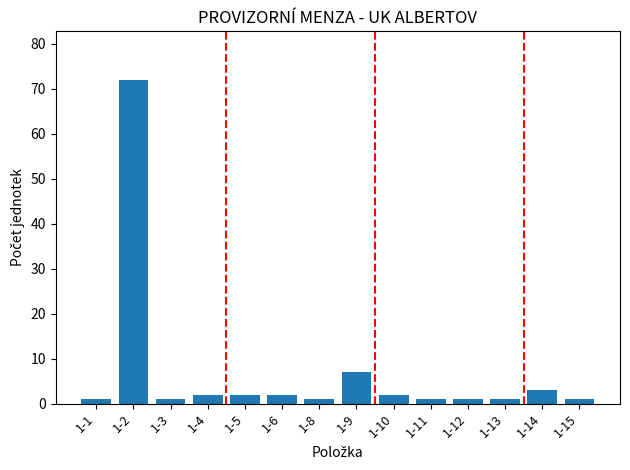

What is the minimum value shown in the chart?

1